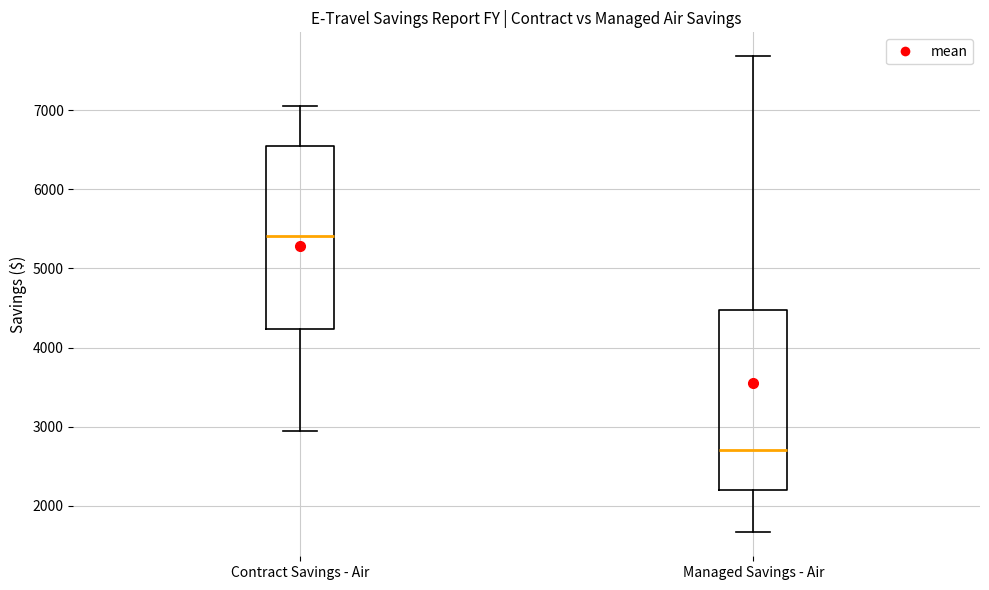

Where does the lower whisker of the box for Managed Savings - Air end on the y-axis? The values are not printed on the chart, so give them approximately, as read against the axis.

1700